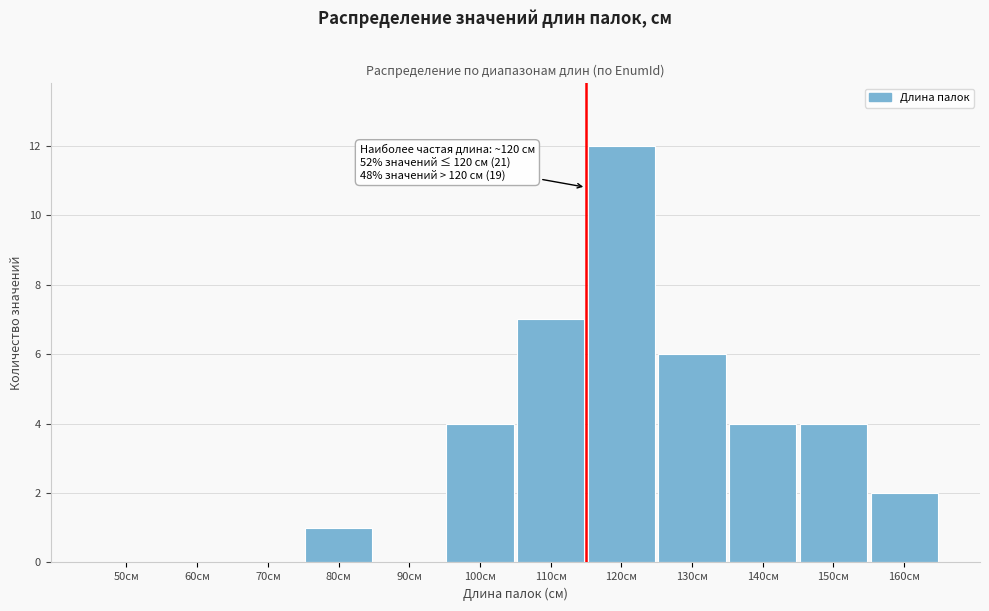

Reading left to right, transcribe all the data shown in this chart.

50см=0	60см=0	70см=0	80см=1	90см=0	100см=4	110см=7	120см=12	130см=6	140см=4	150см=4	160см=2